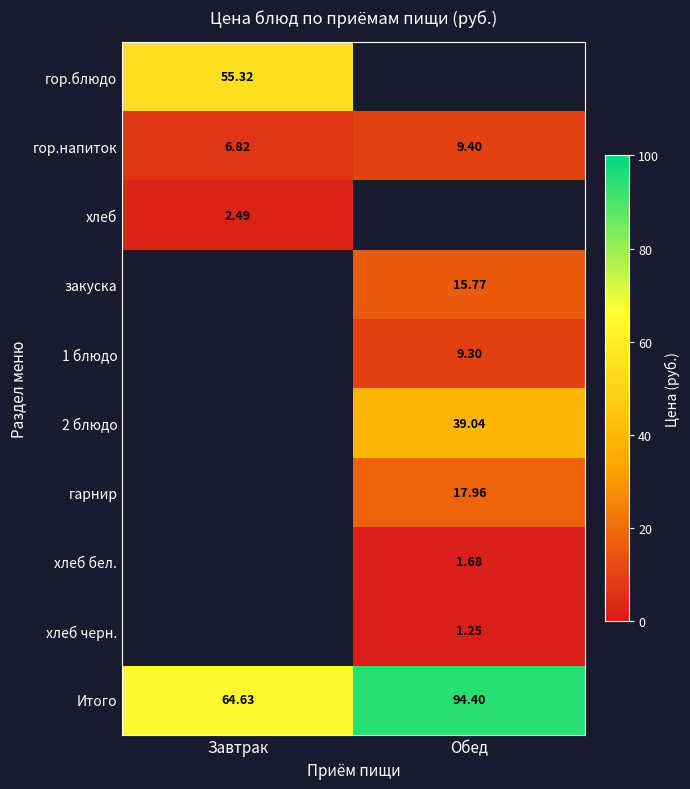

Is the value of 1 блюдо at Обед greater than the value of хлеб бел. at Обед?

Yes